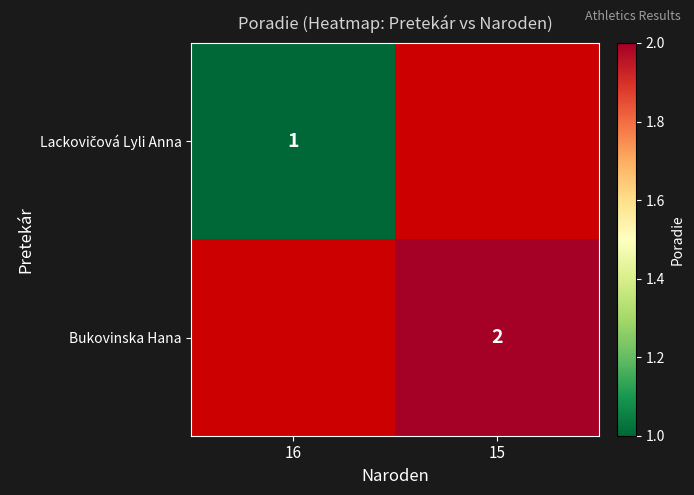

The value of Bukovinska Hana at 15 is 4. True or false?

False